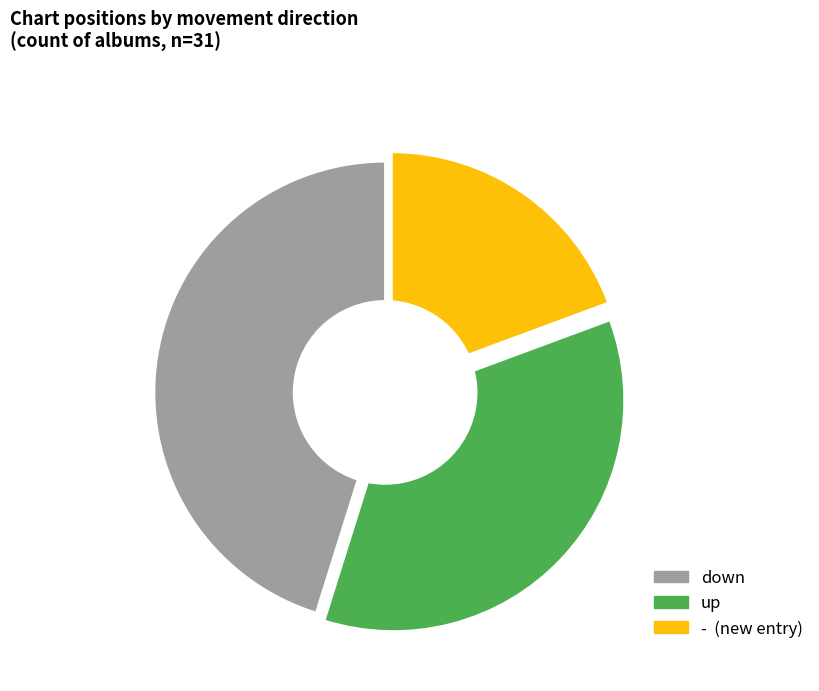

Does down account for over 50% of the chart?

No